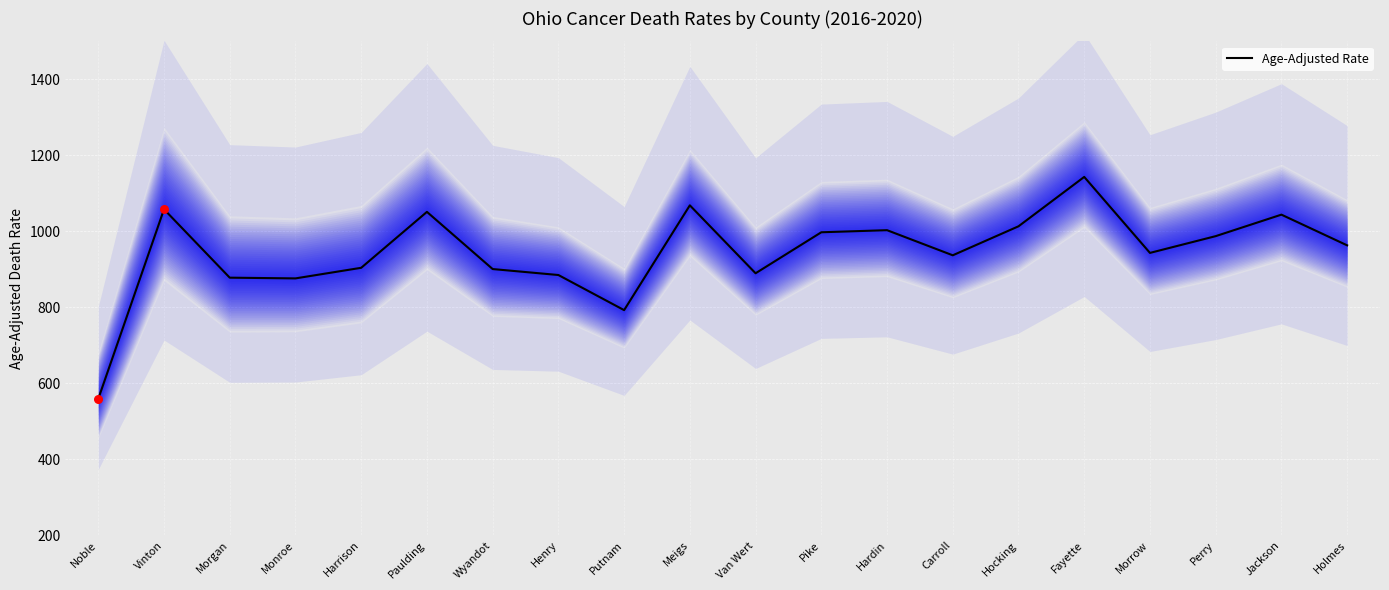

Approximately how many times larger is the value at Monroe compared to Van Wert?

1.0